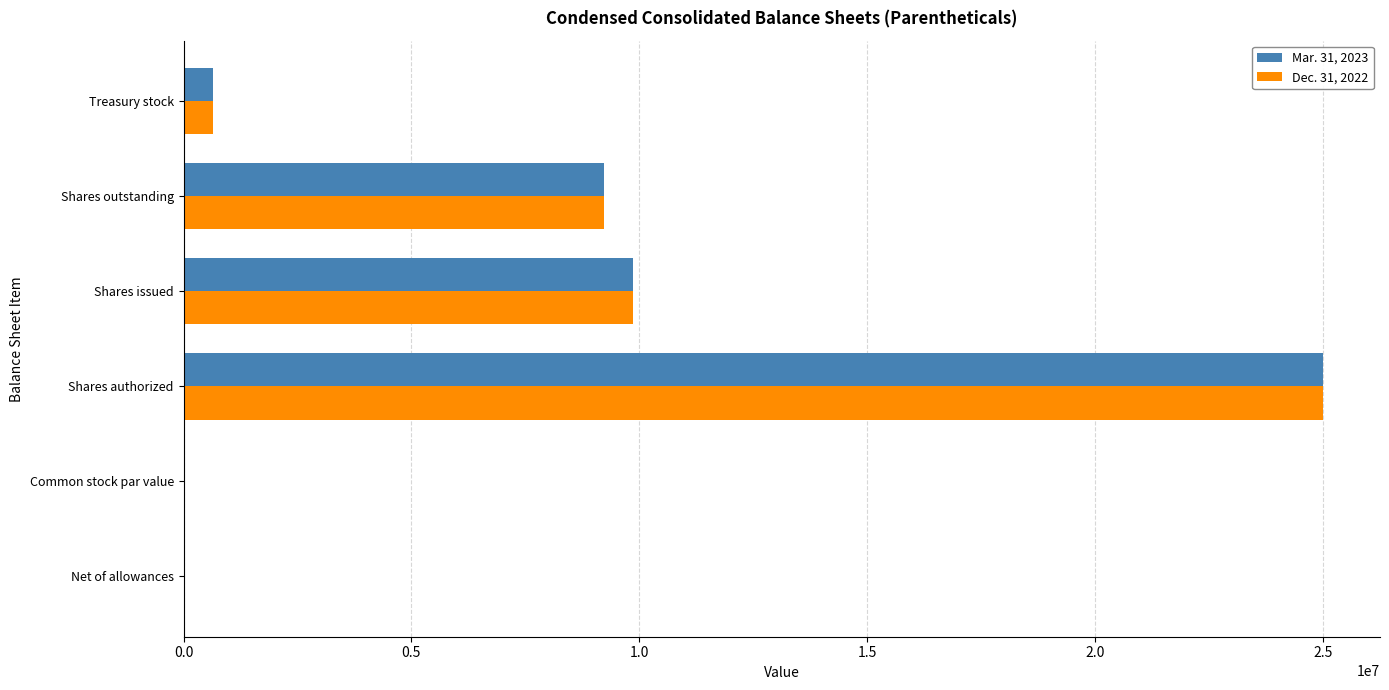

Which series changed the most between Shares outstanding and Treasury stock?

Dec. 31, 2022